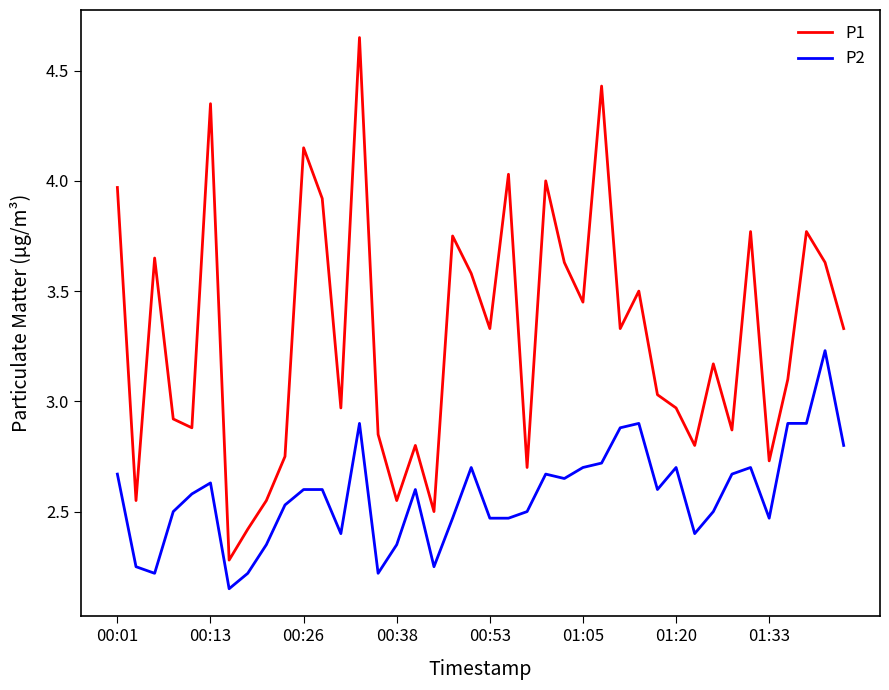

True or false: P2 has more than 1 points higher than both neighbors.

True